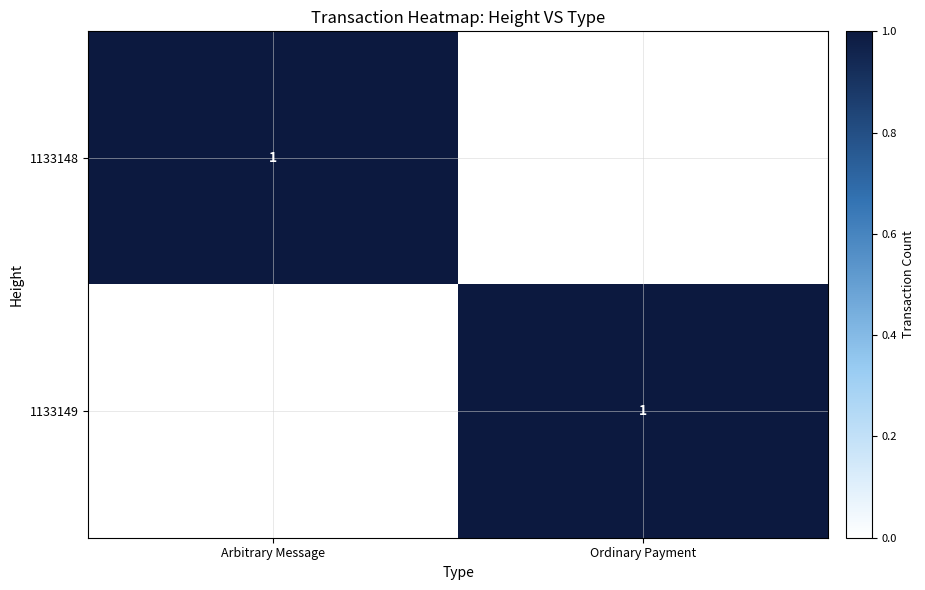

The 1133148 series shows 1 at Arbitrary Message. True or false?

True